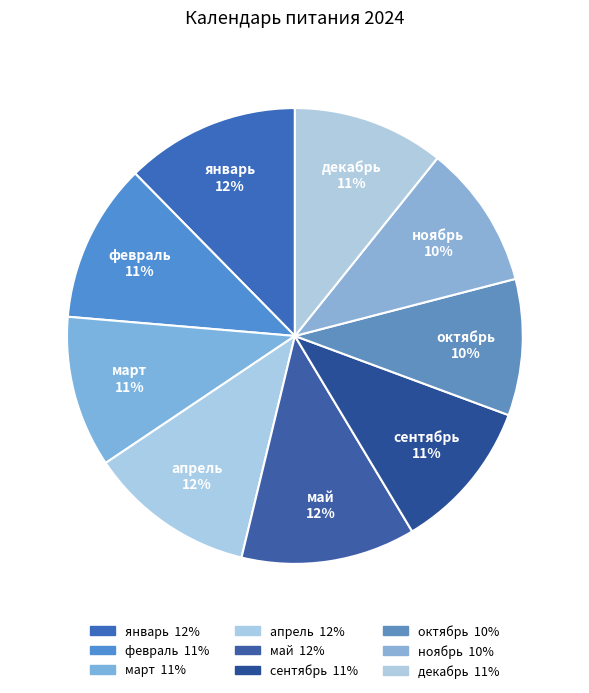

The декабрь slice represents 11% of the pie. True or false?

True